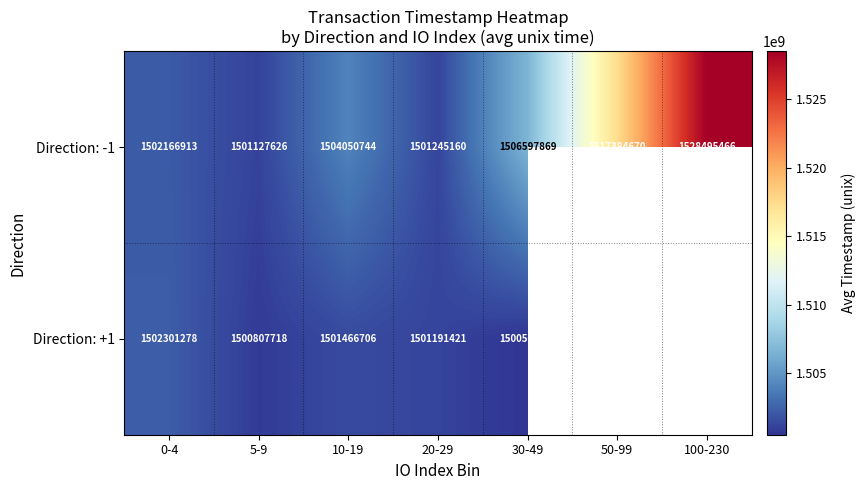

Where is Direction: -1 nearest to the value 1514811546?

50-99